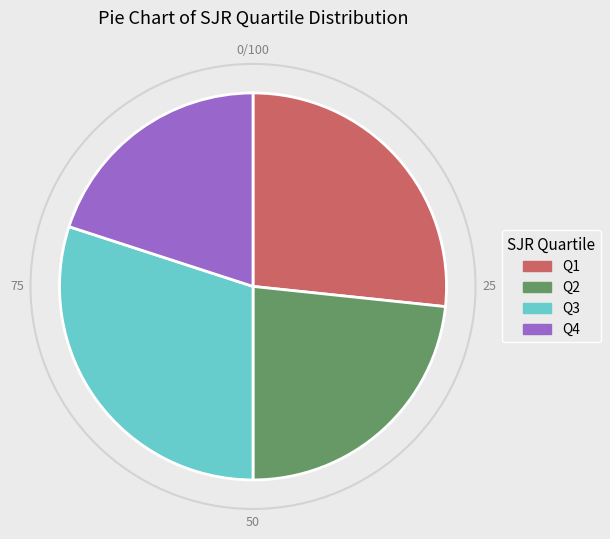

Is it true that Q2 is 16% of the pie?

False